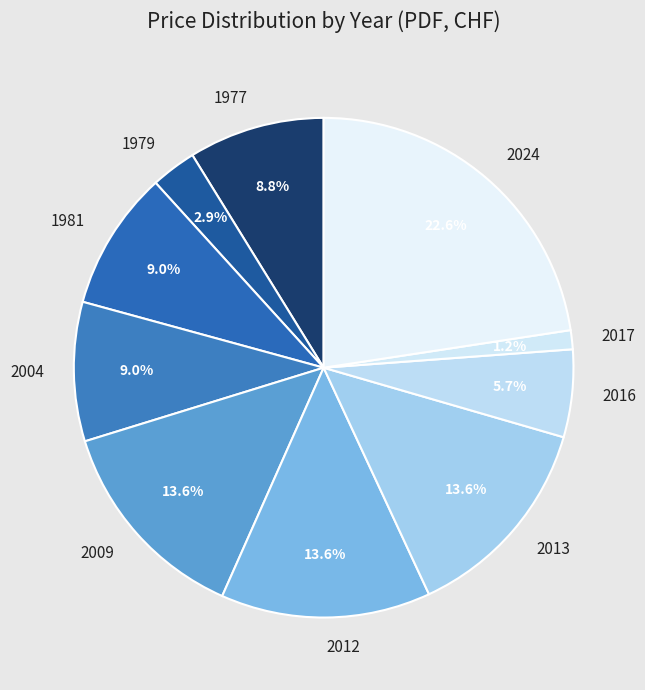

Which has a higher value, 2016 or 2013?

2013